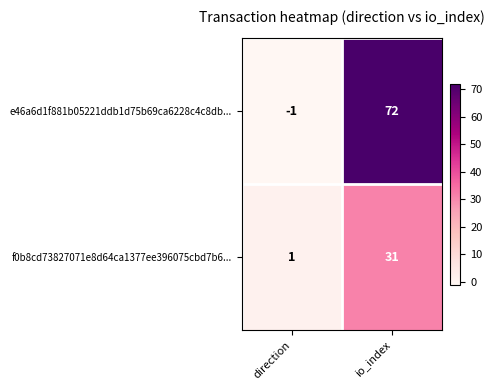

Is the value of f0b8cd73827071e8d64ca1377ee396075cbd7b6... at direction greater than the value of e46a6d1f881b05221ddb1d75b69ca6228c4c8db... at direction?

Yes